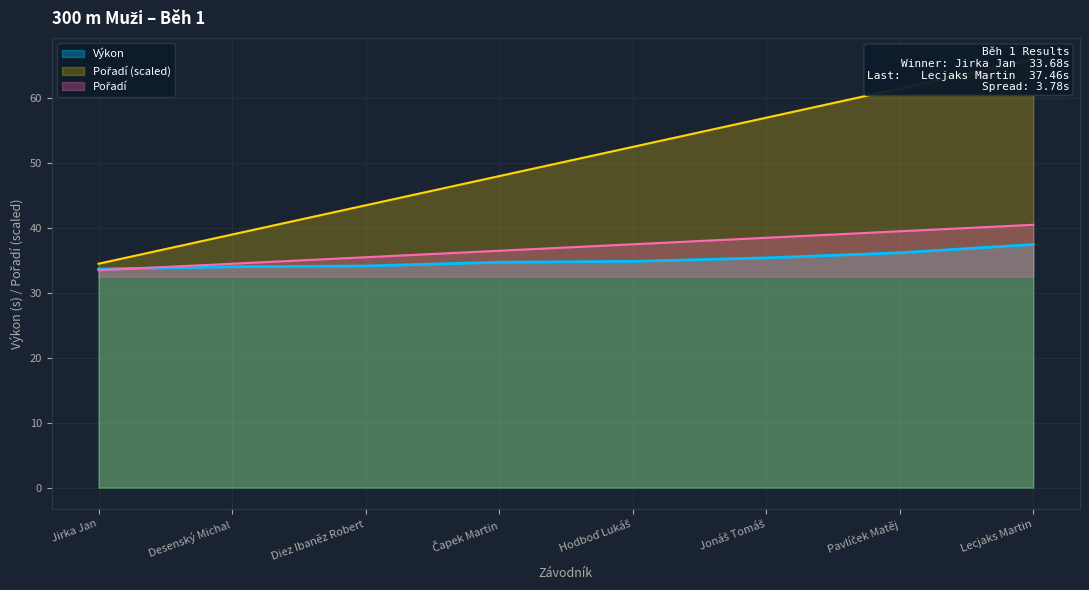

What is the spread (max minus min) of values at Čapek Martin?

13.3